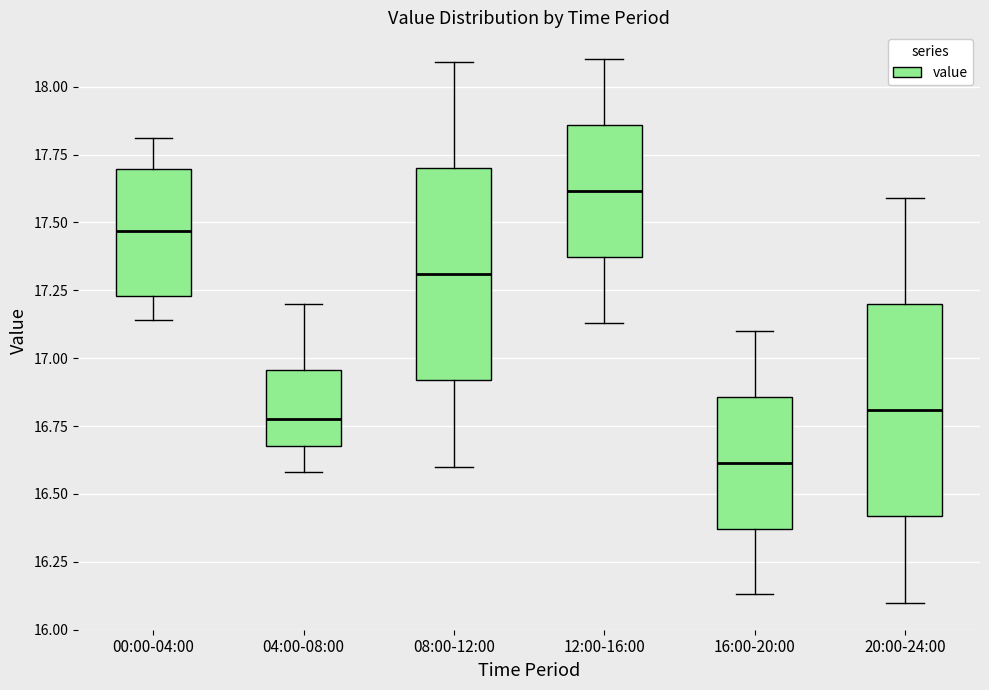

Reading left to right, transcribe this box plot: for each box, give where its median line is, the range the box spans, and where its two whiskers end, as read against the y-axis. The values are not printed on the chart, so give them approximately, as read against the axis.

00:00-04:00: median 17.45, box 17.25 to 17.70, whiskers 17.15 to 17.80
04:00-08:00: median 16.80, box 16.70 to 16.95, whiskers 16.60 to 17.20
08:00-12:00: median 17.30, box 16.90 to 17.70, whiskers 16.60 to 18.10
12:00-16:00: median 17.60, box 17.35 to 17.85, whiskers 17.15 to 18.10
16:00-20:00: median 16.60, box 16.35 to 16.85, whiskers 16.15 to 17.10
20:00-24:00: median 16.80, box 16.40 to 17.20, whiskers 16.10 to 17.60